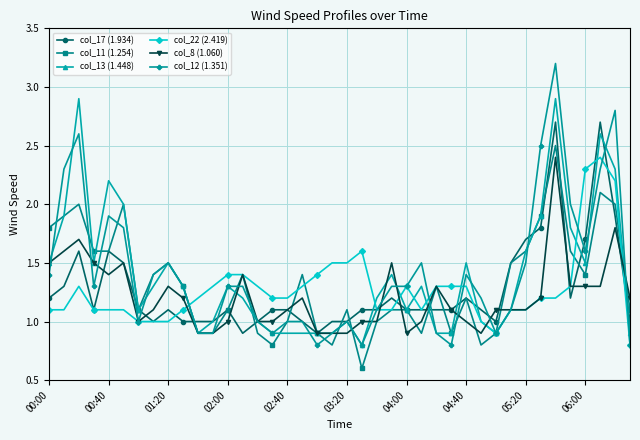

True or false: col_12 (1.351) and col_8 (1.060) intersect in this chart.

True